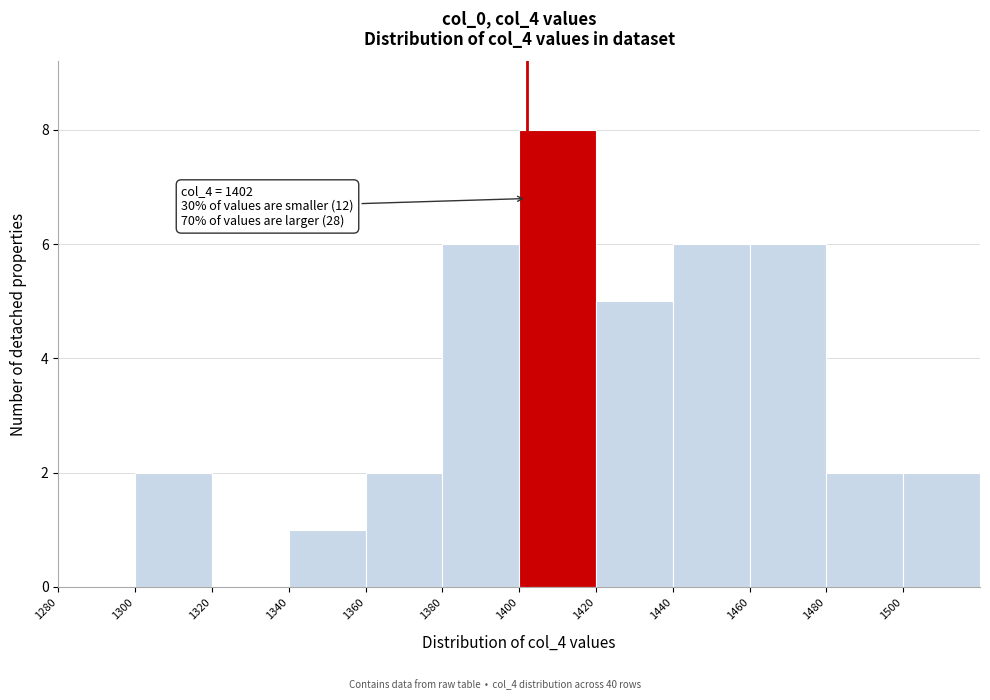

Over which range of the x-axis is the bar tallest?

1400 to 1420